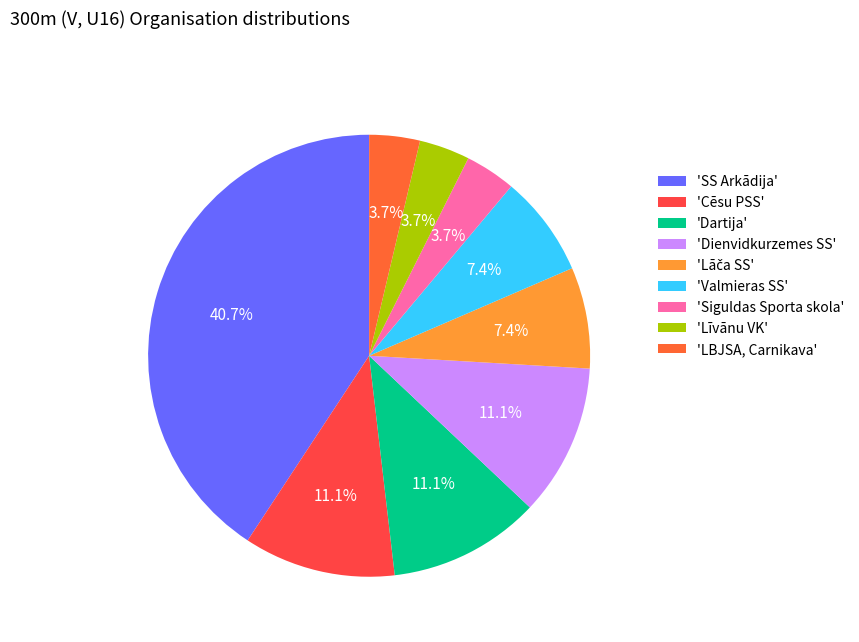

Count the number of slices in the pie.

9